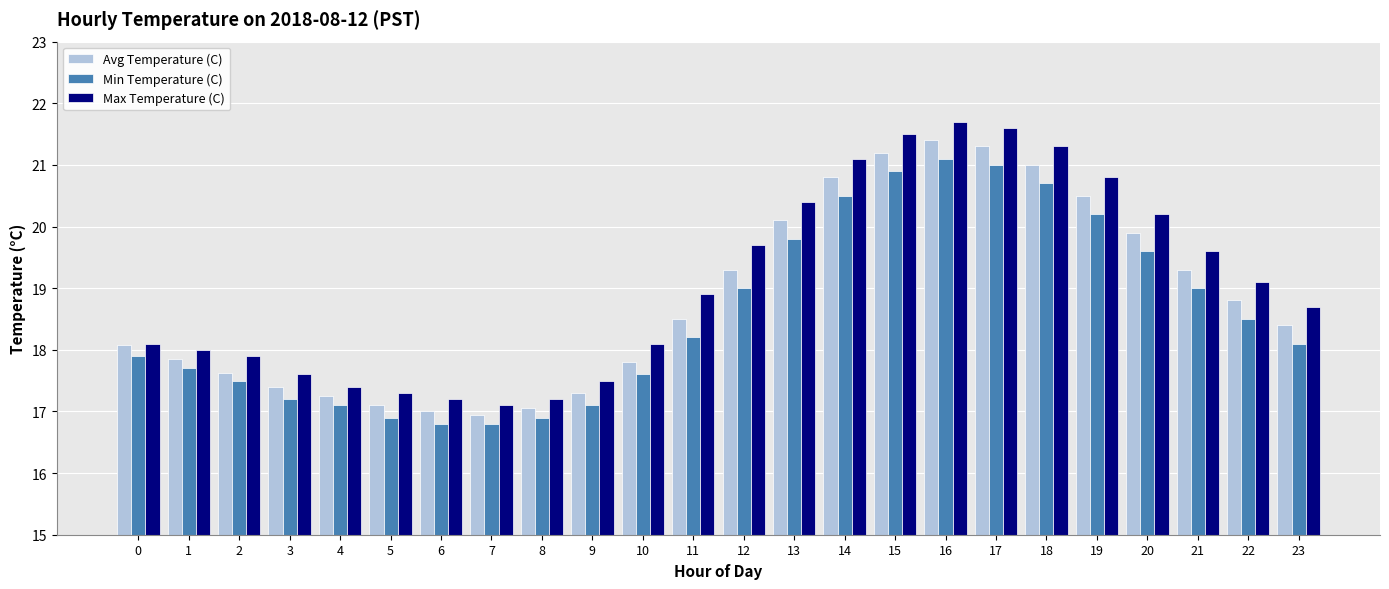

What is the average value of the Avg Temperature (C) series?

18.8